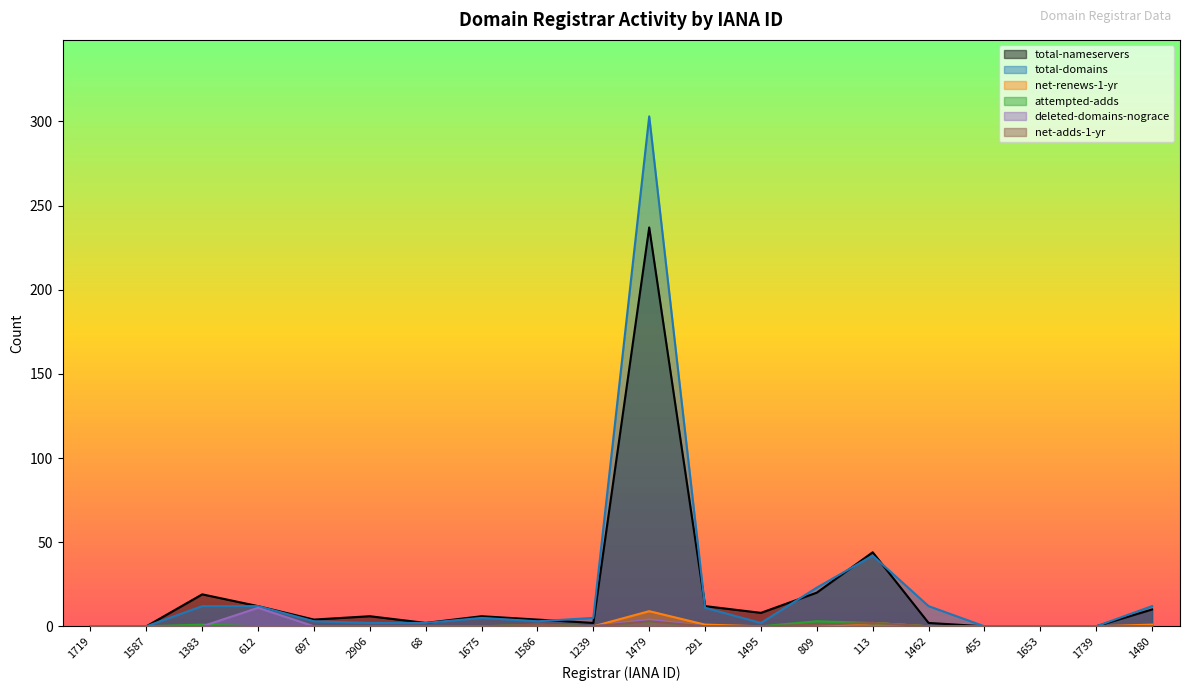

What is the difference between the second highest and second lowest values in the net-adds-1-yr series?

2